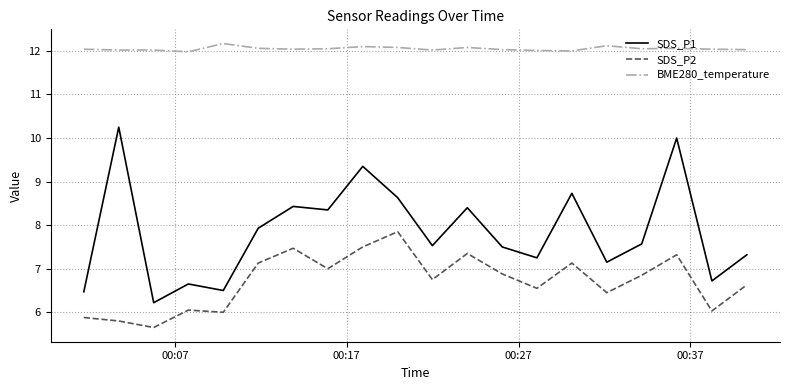

True or false: SDS_P2 and BME280_temperature cross at least once.

False